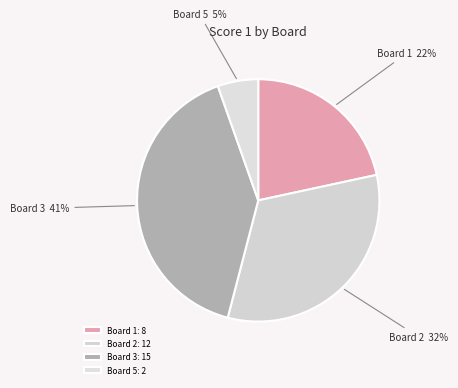

True or false: Board 5 accounts for 5% of the total.

True